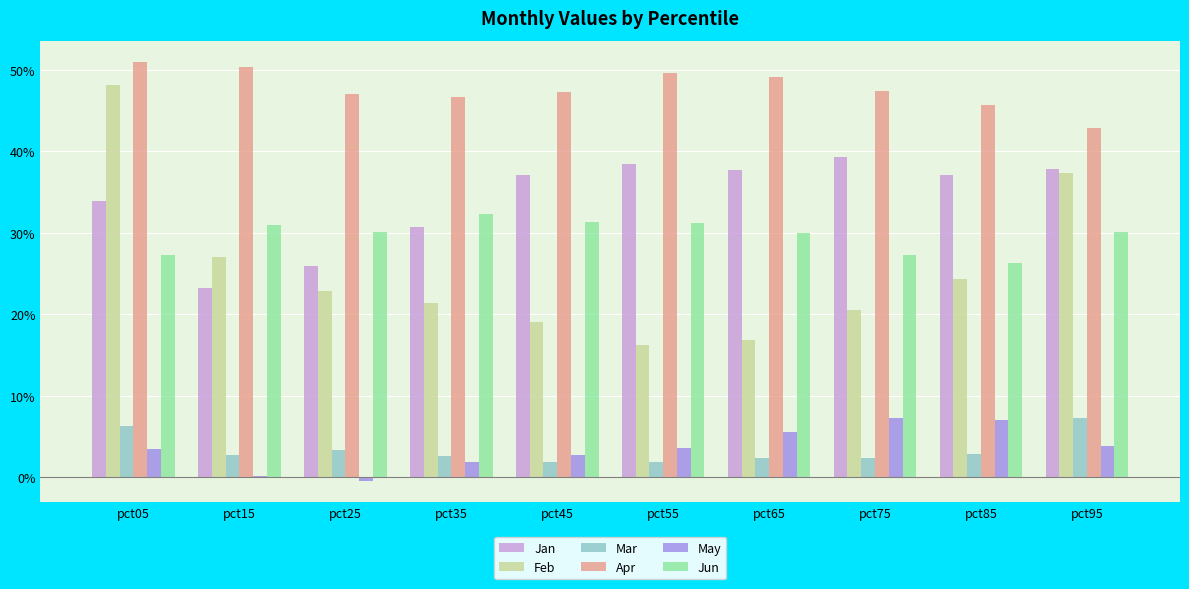

Which category has the highest value across all series?

pct05